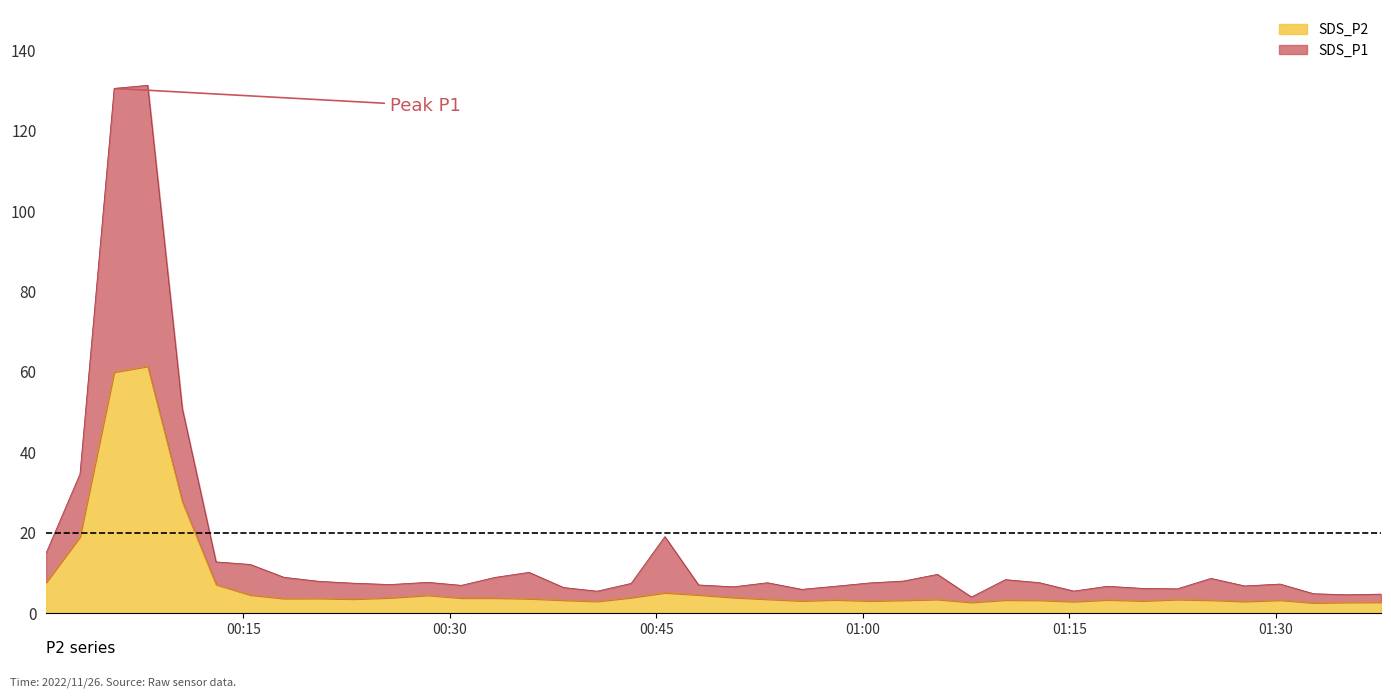

Which series has the largest total across all categories?

SDS_P1